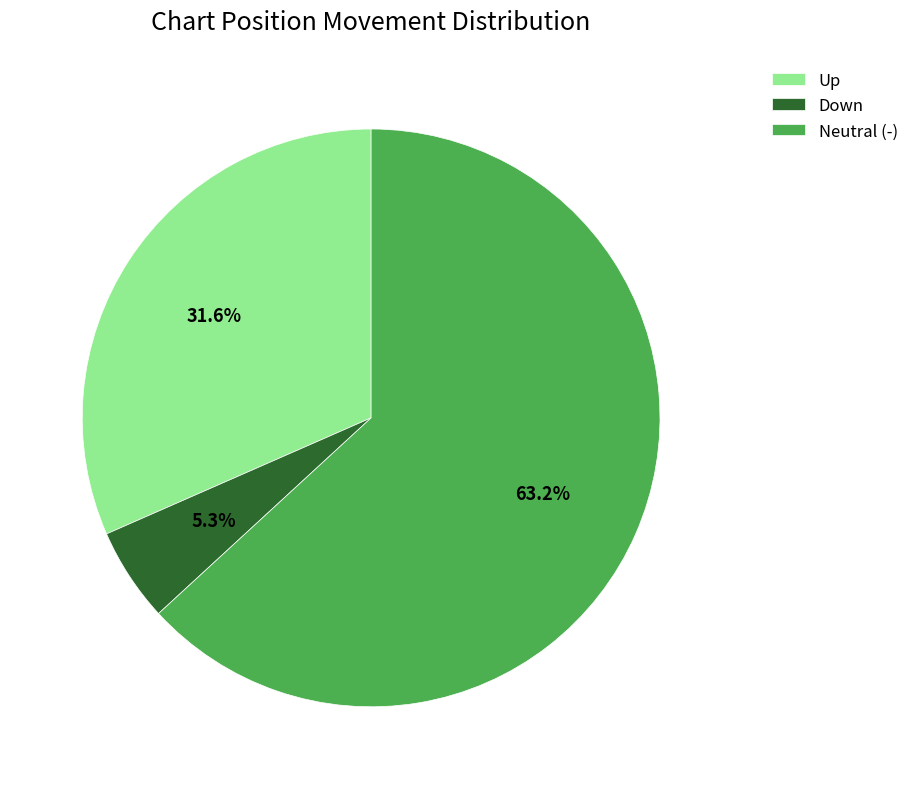

To the nearest percent, what is the difference between the largest and smallest slice percentages?

58%